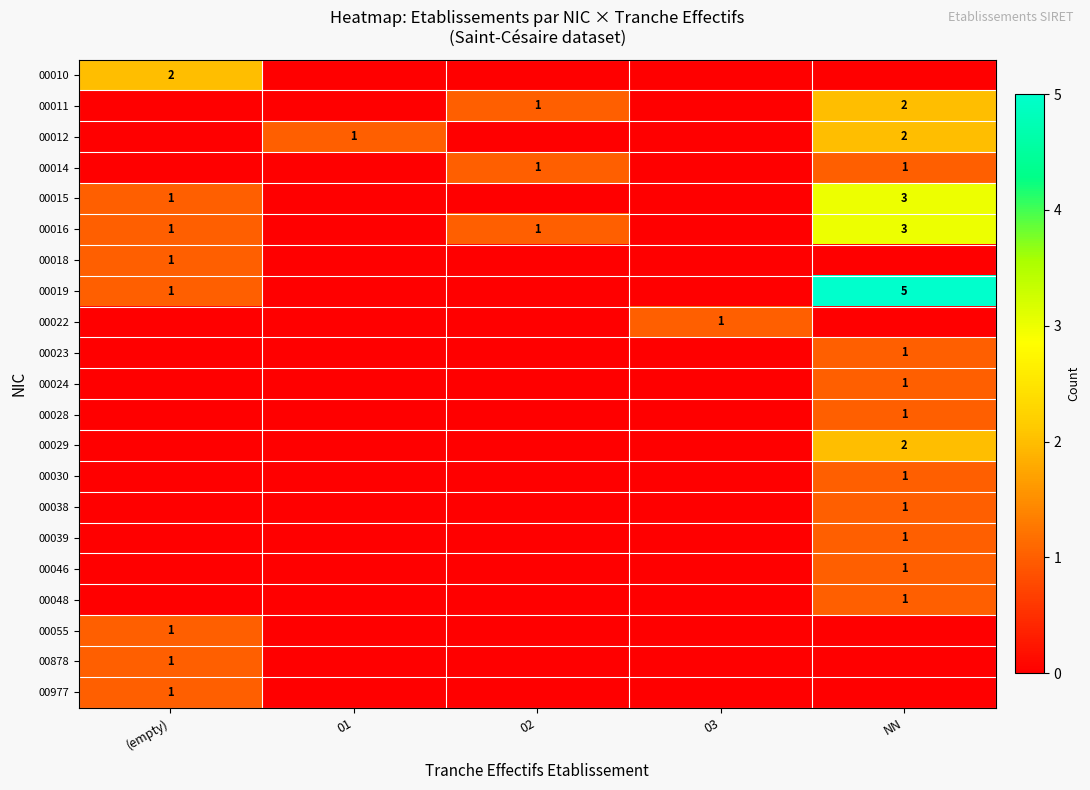

True or false: 00019 has a value of 5 at NN.

True